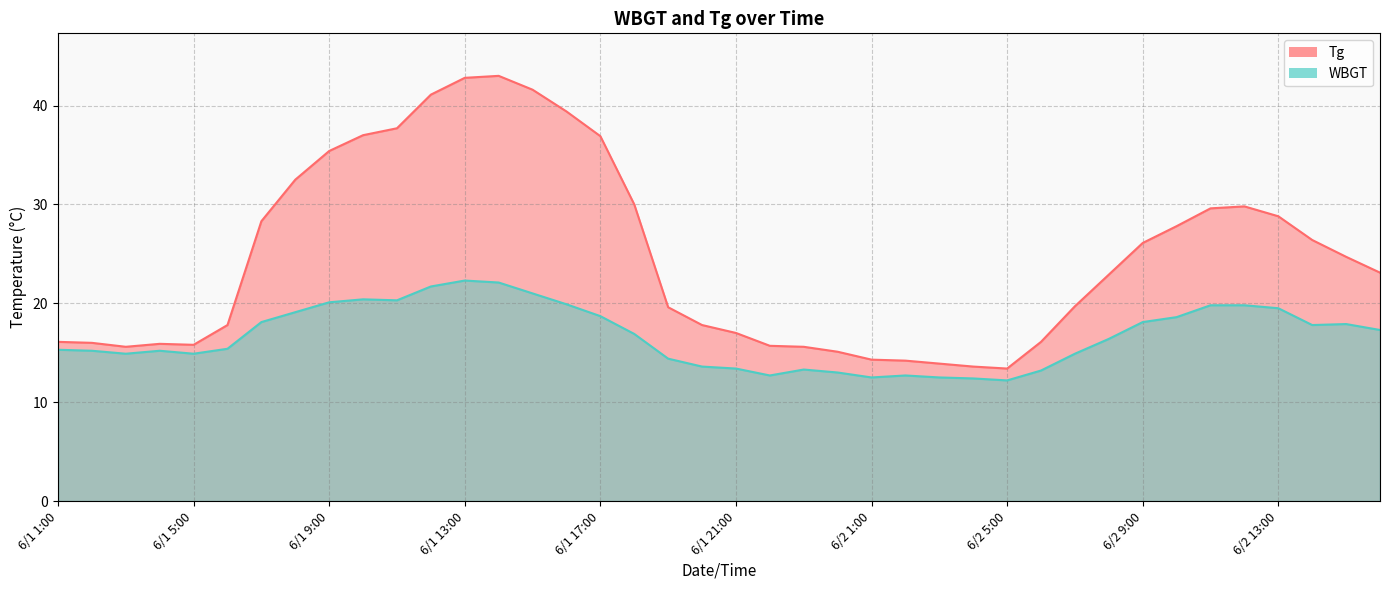

At which label does Tg reach its peak?

6/1 14:00